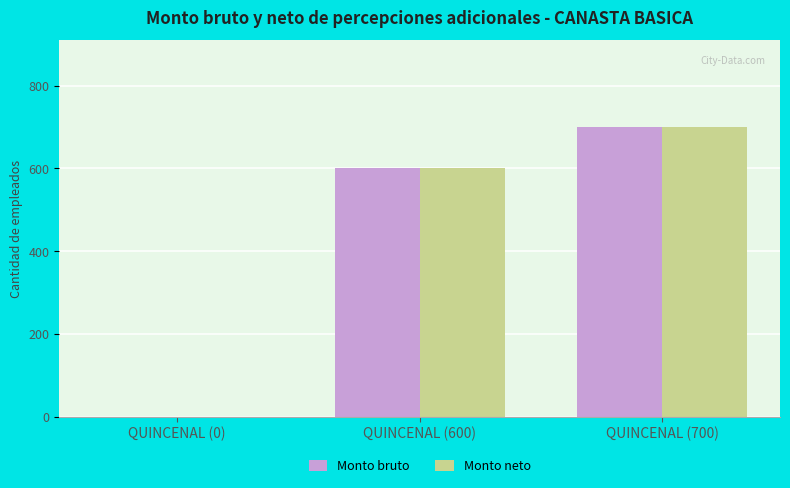

What is the sum of all Monto neto values?

1300